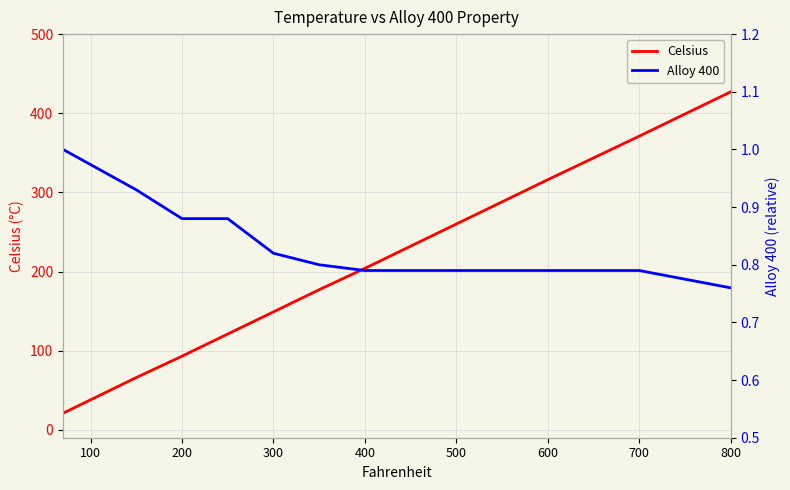

What is the smallest value displayed?

0.8